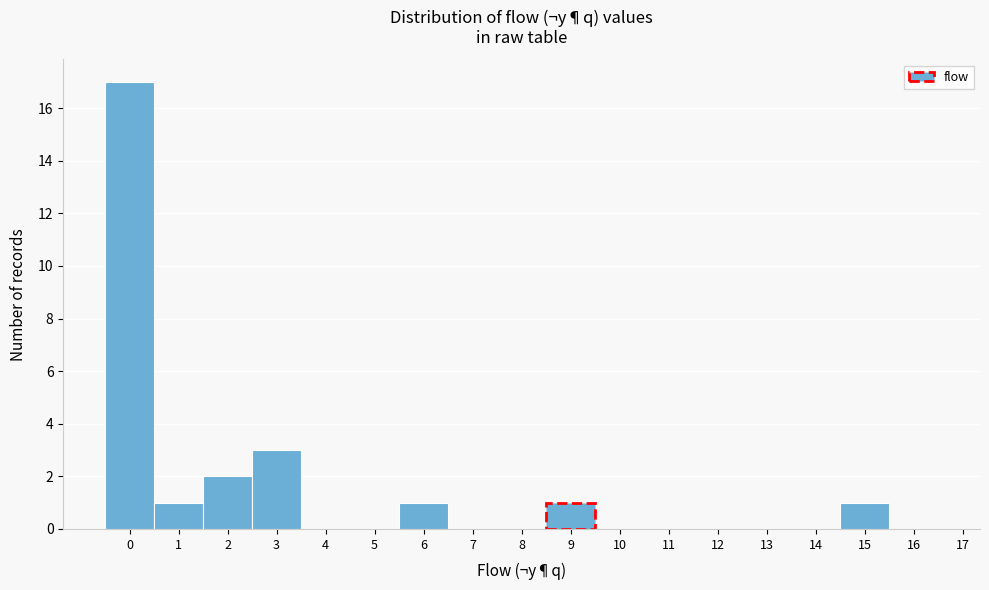

Reading right to left, extract all data points from this chart.

16=0	15=1	14=0	13=0	12=0	11=0	10=0	9=1	8=0	7=0	6=1	5=0	4=0	3=3	2=2	1=1	0=17